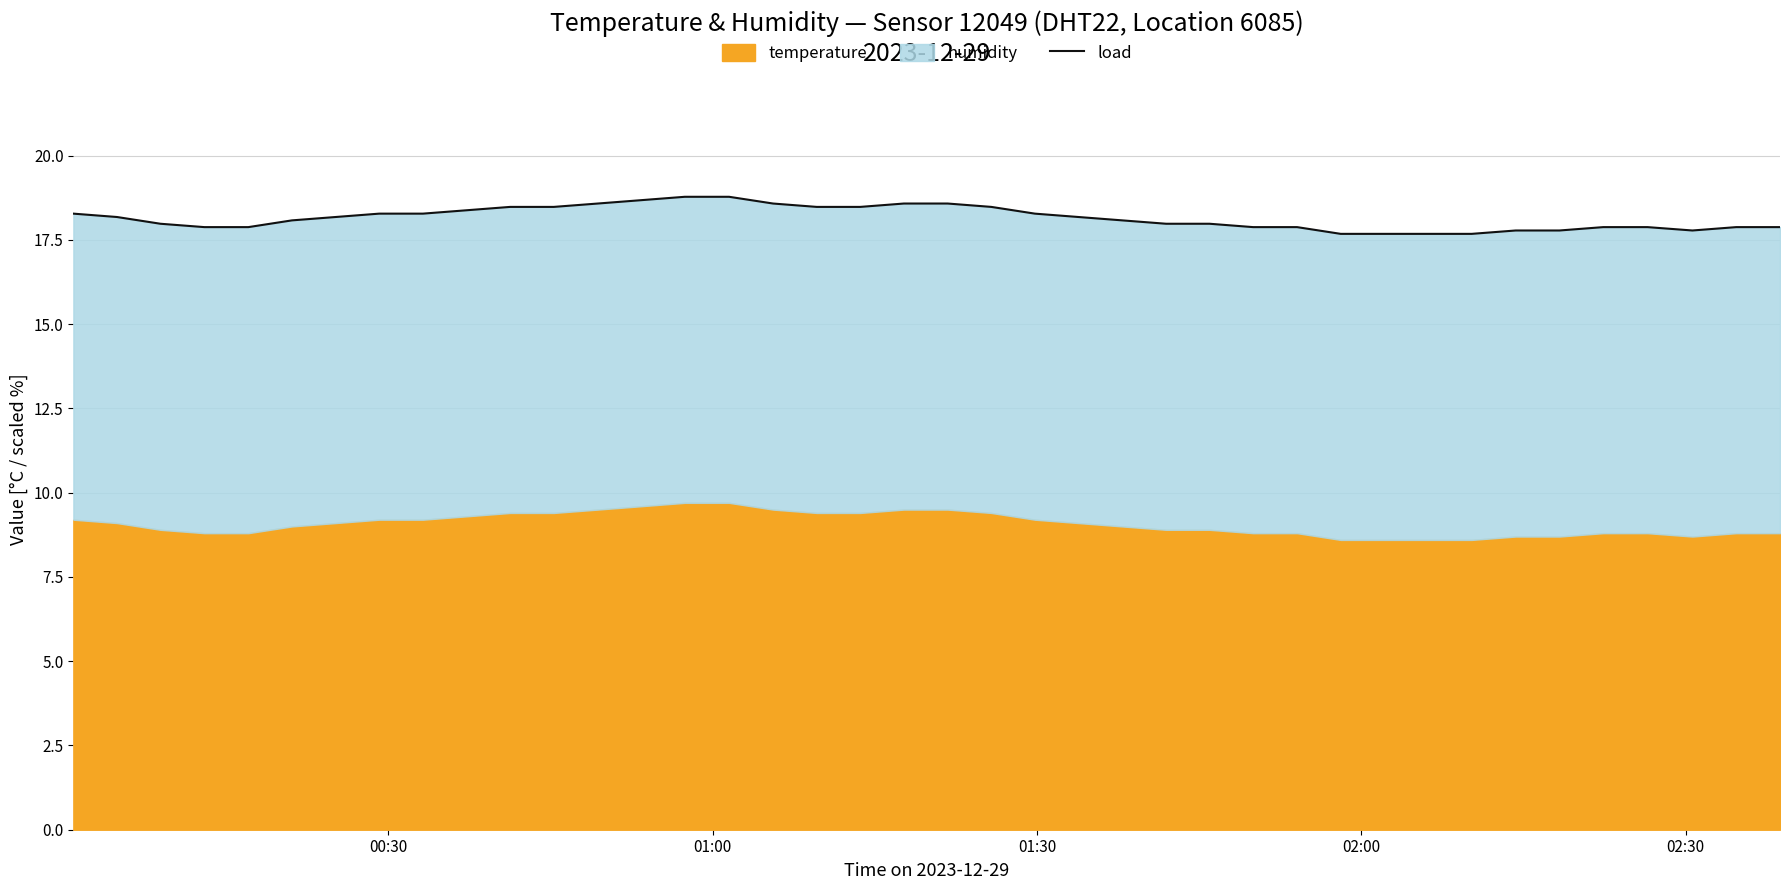

At which label is the value closest to 18?

01:30